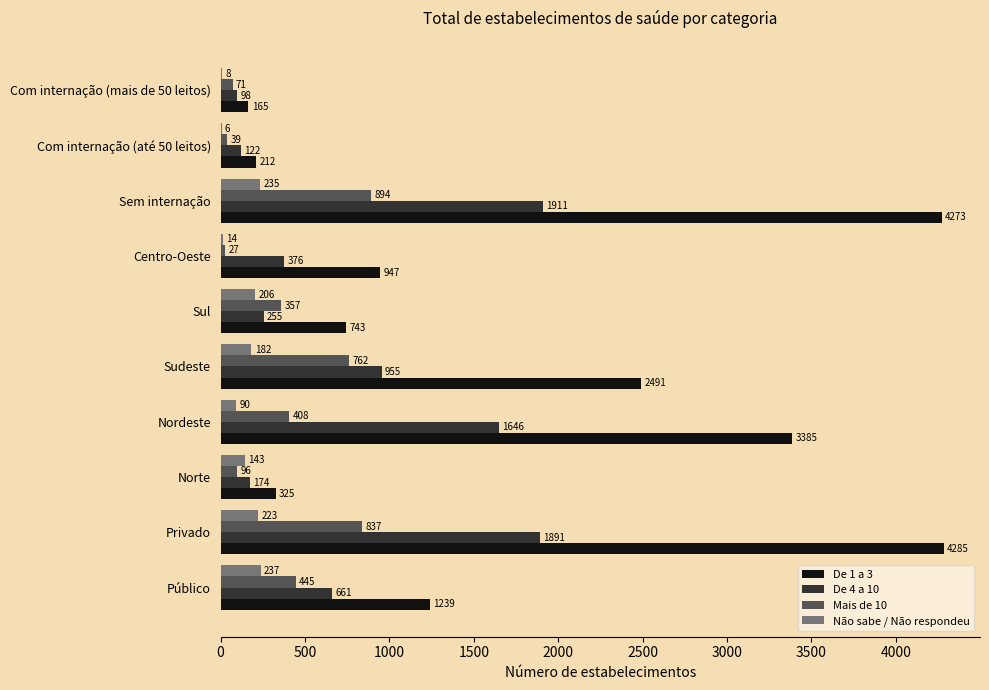

At which category is the sum across all series the highest?

Sem internação